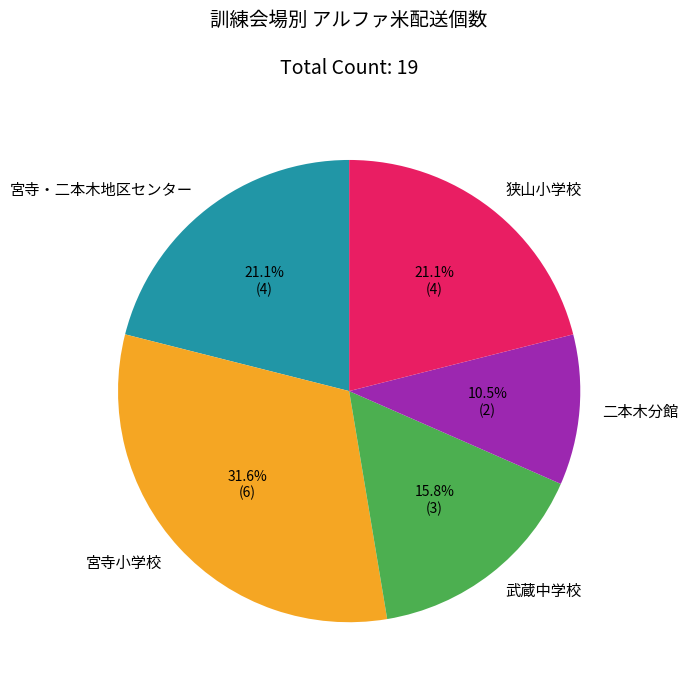

To the nearest percent, what is the difference between the 二本木分館 and 宮寺・二本木地区センター slice percentages?

11%